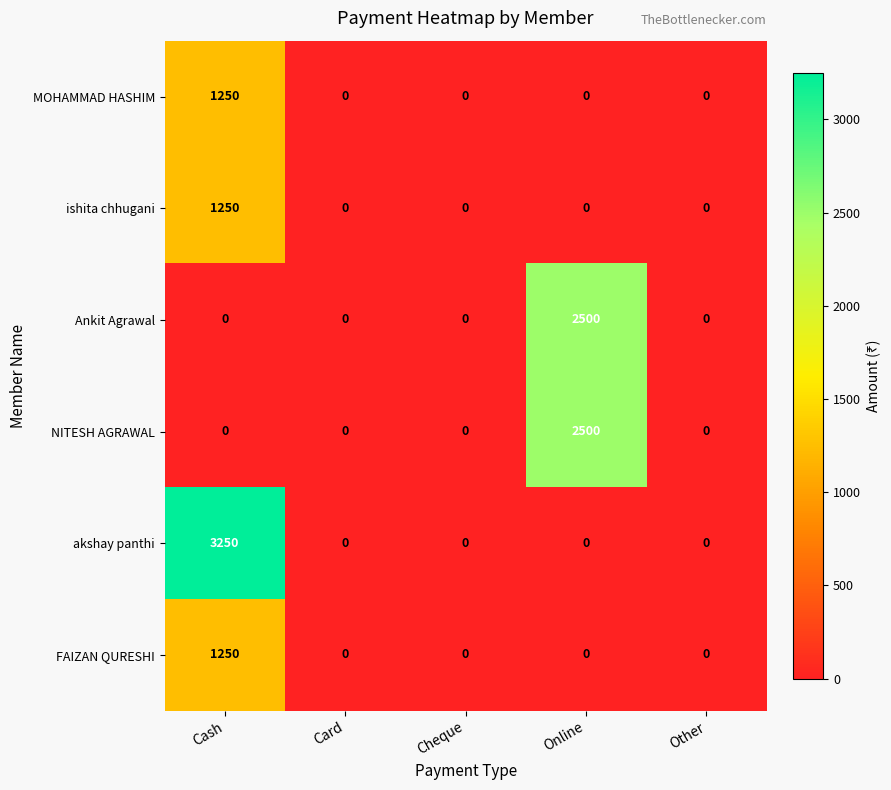

What is the average value of the FAIZAN QURESHI series?

250